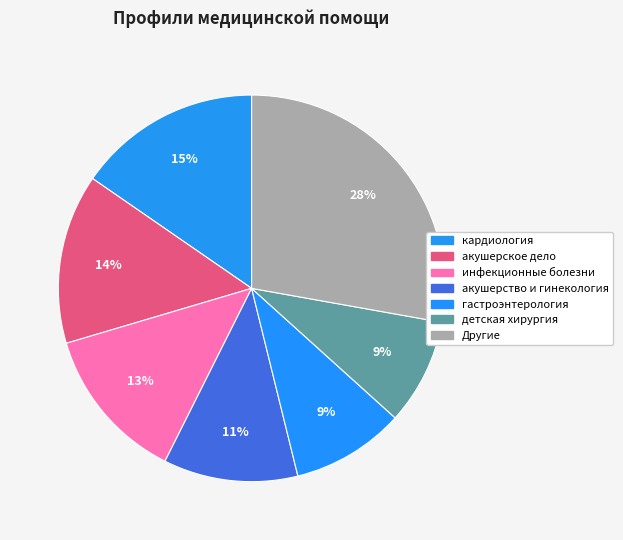

Count the number of slices in the pie.

7